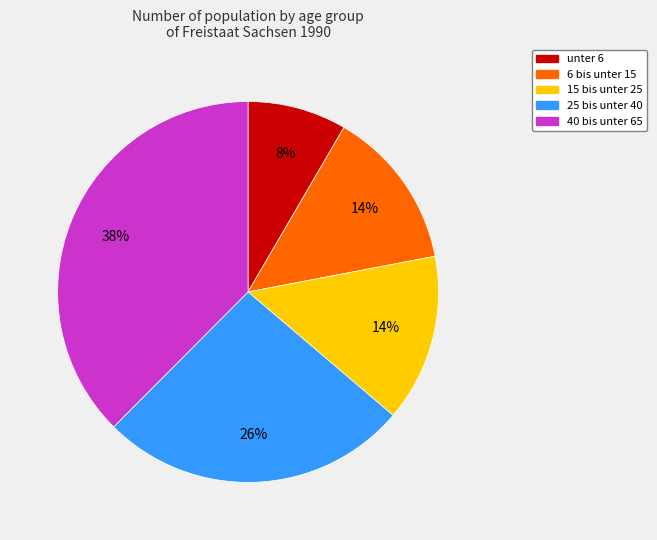

To the nearest percent, what is the combined percentage of 40 bis unter 65 and 15 bis unter 25?

52%